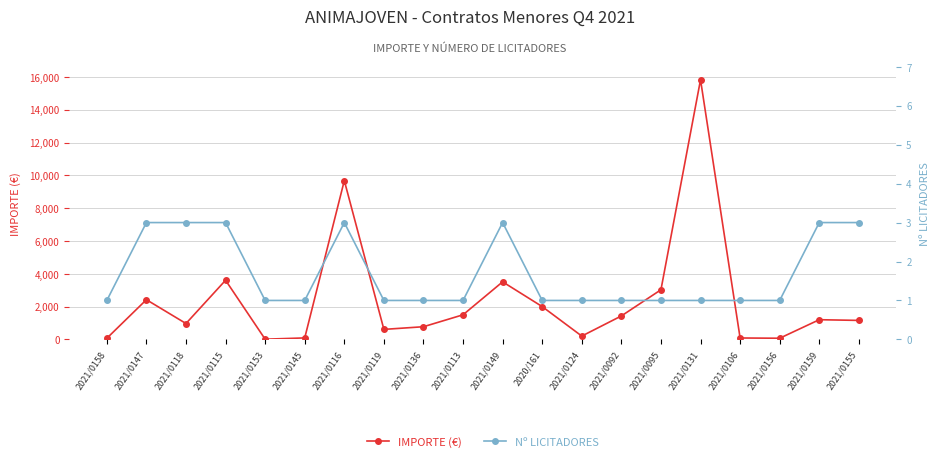

In IMPORTE (€), how many points are lower than both neighbors (excluding endpoints)?

5